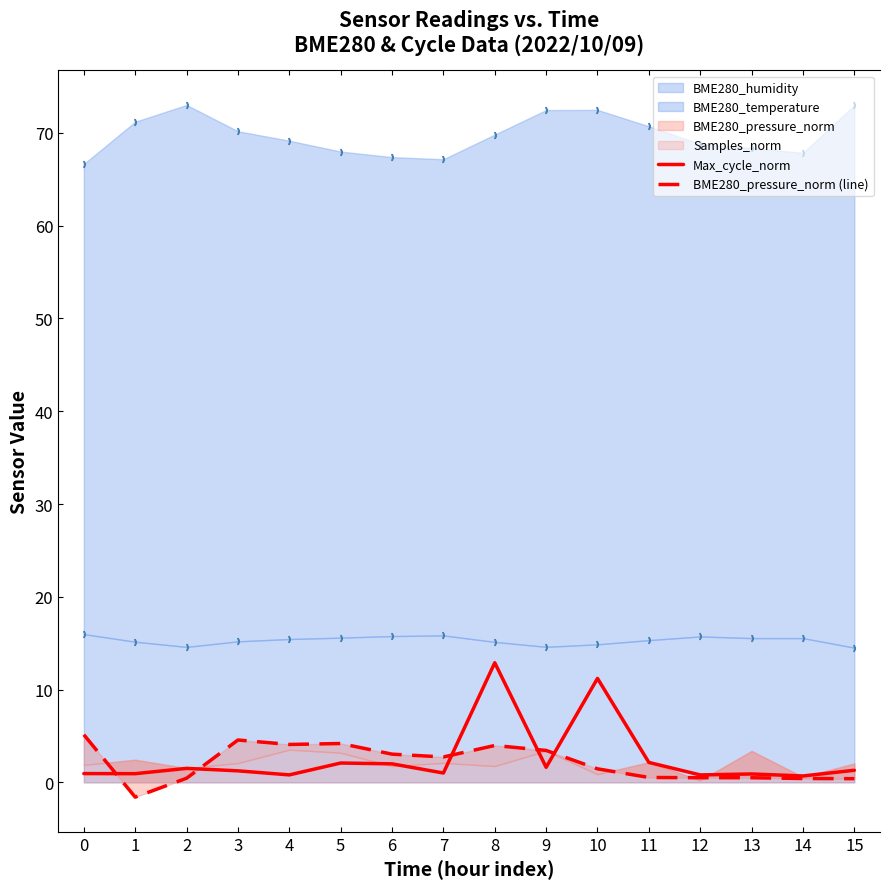

What is the maximum value for Max_cycle_norm?

12.9